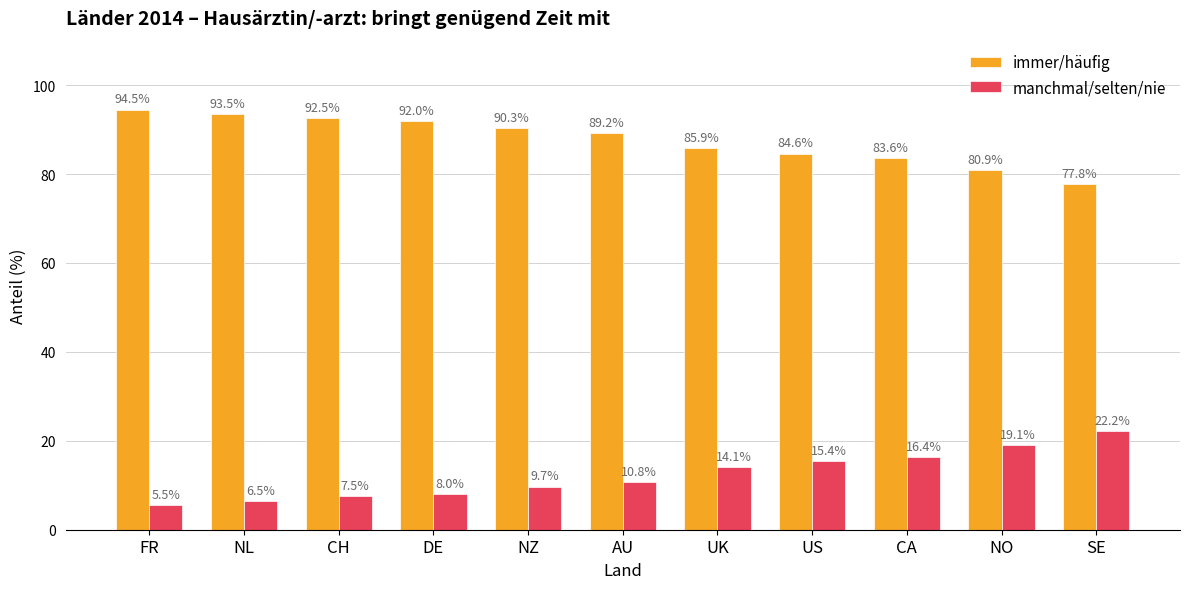

Are the bars horizontal?

No